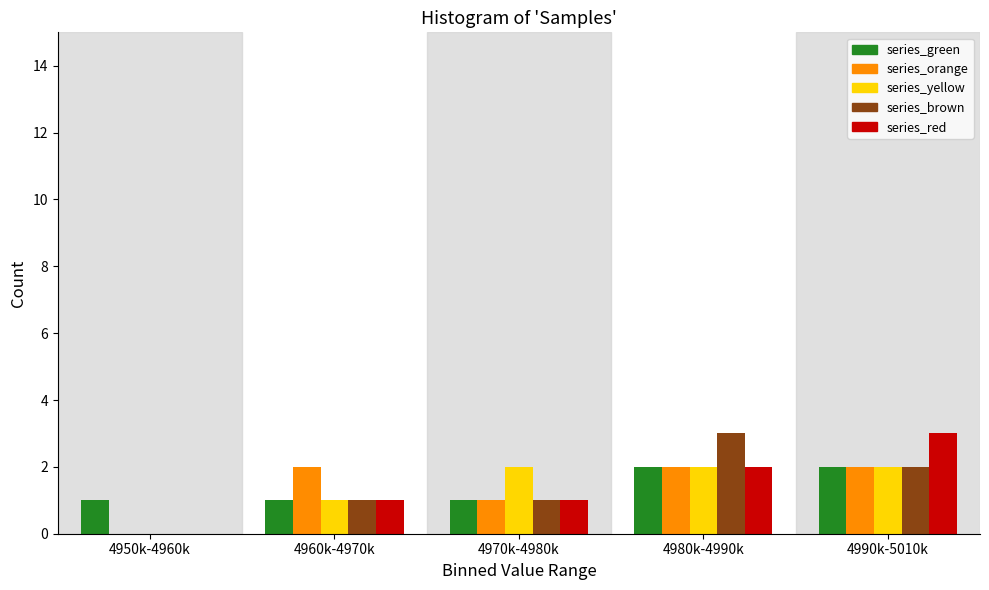

Reading left to right, extract all data points from this chart.

series_green: 4950k-4960k=1	4960k-4970k=1	4970k-4980k=1	4980k-4990k=2	4990k-5010k=2
series_orange: 4950k-4960k=0	4960k-4970k=2	4970k-4980k=1	4980k-4990k=2	4990k-5010k=2
series_yellow: 4950k-4960k=0	4960k-4970k=1	4970k-4980k=2	4980k-4990k=2	4990k-5010k=2
series_brown: 4950k-4960k=0	4960k-4970k=1	4970k-4980k=1	4980k-4990k=3	4990k-5010k=2
series_red: 4950k-4960k=0	4960k-4970k=1	4970k-4980k=1	4980k-4990k=2	4990k-5010k=3